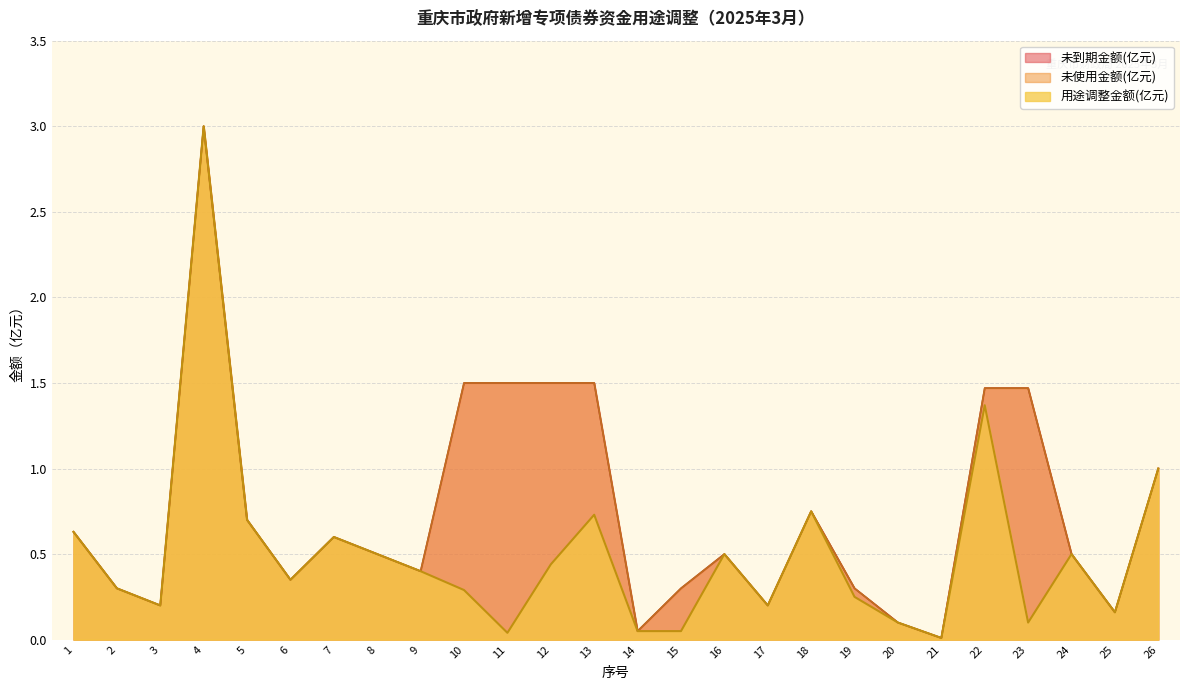

What is the difference between the second highest and minimum values in the 未到期金额(亿元) series?

1.5